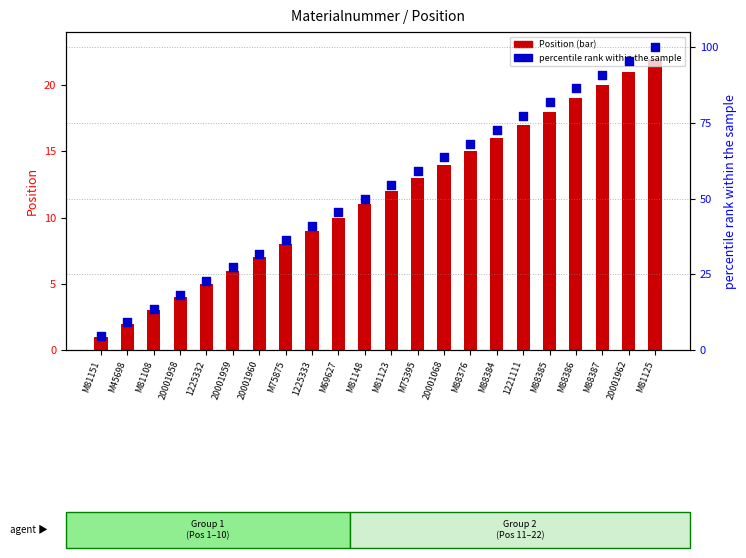

What is the total value across all series at 20001960?

38.8